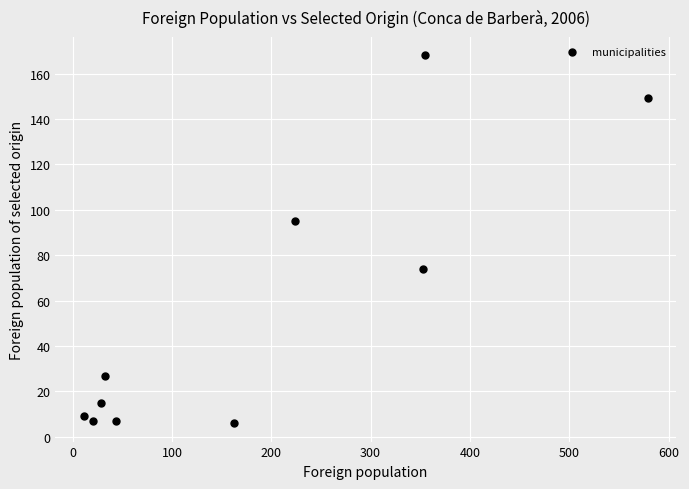

What is the average X value?

181